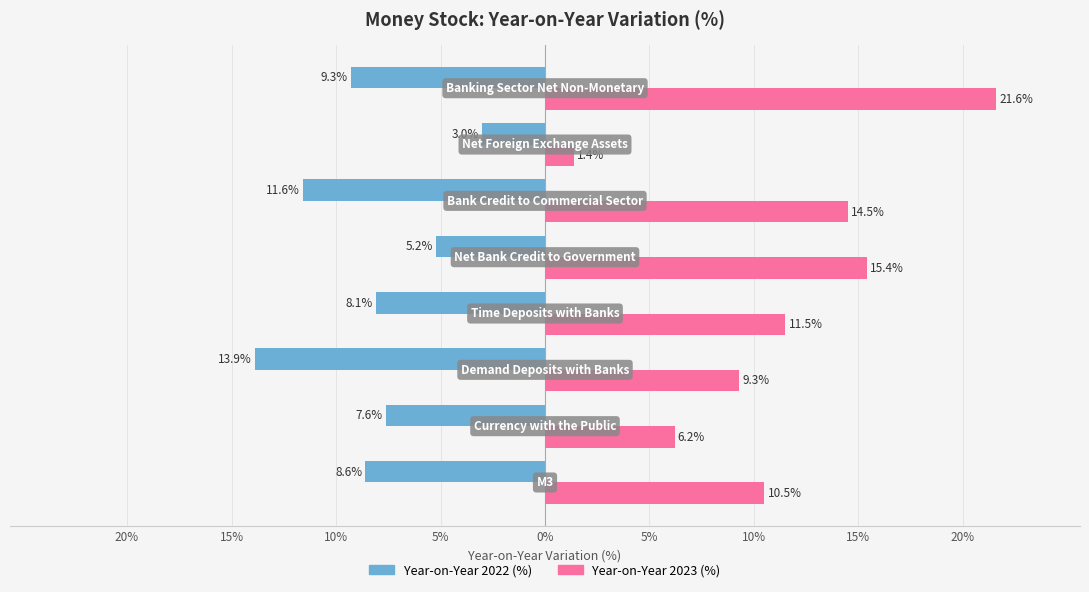

What are all the series names shown in the legend?

Year-on-Year 2022 (%), Year-on-Year 2023 (%)